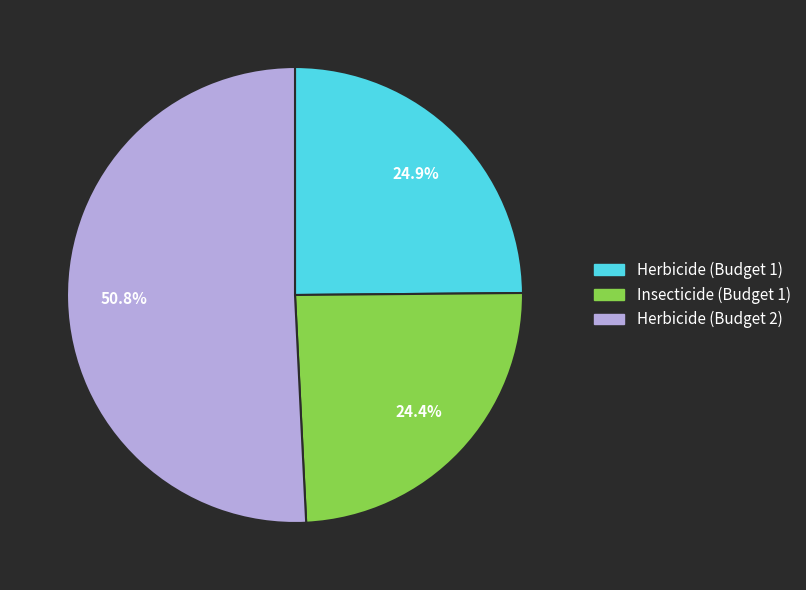

Does any single category account for the majority?

Yes